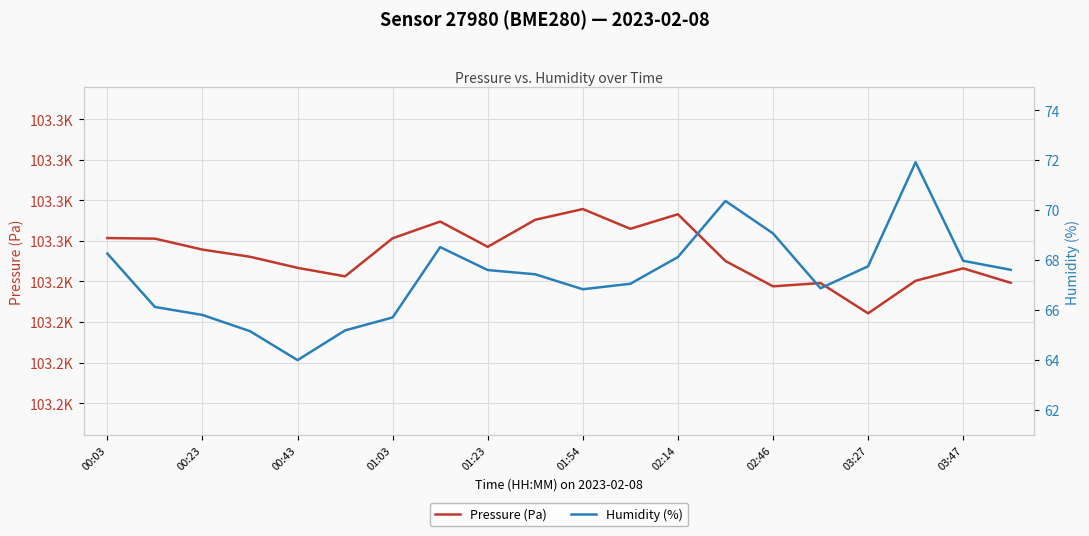

At 00:23, list the series in order from largest to smallest.

Pressure (Pa), Humidity (%)